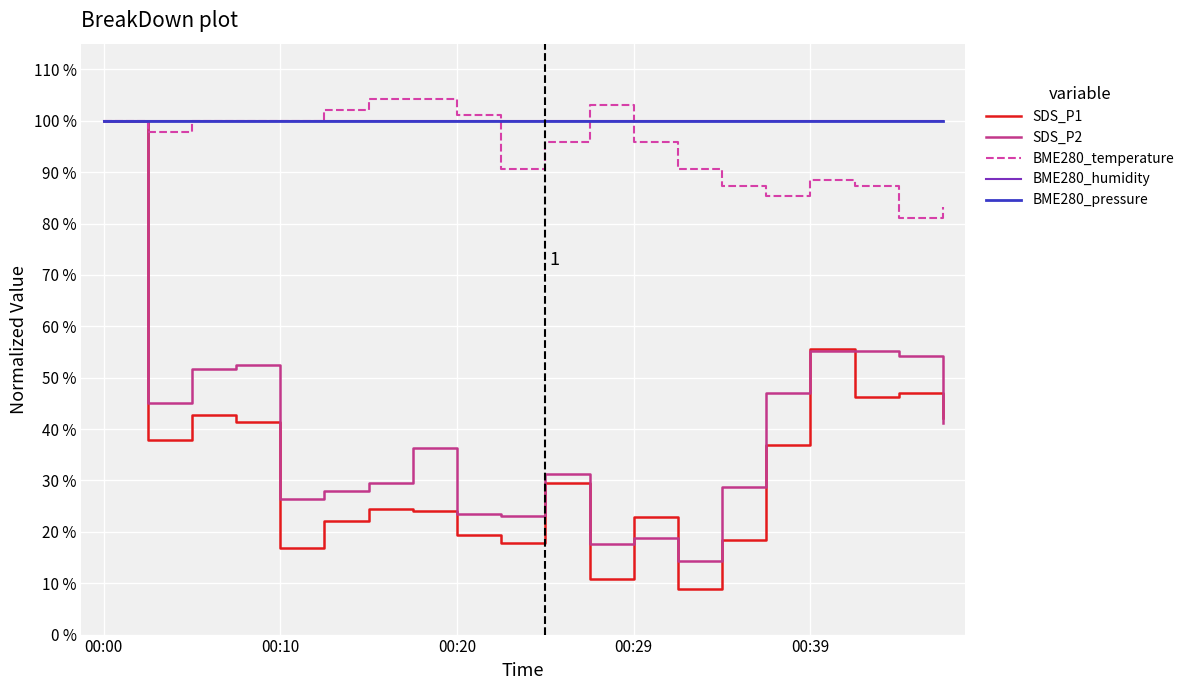

What is the lowest value of the SDS_P1 series?

8.8